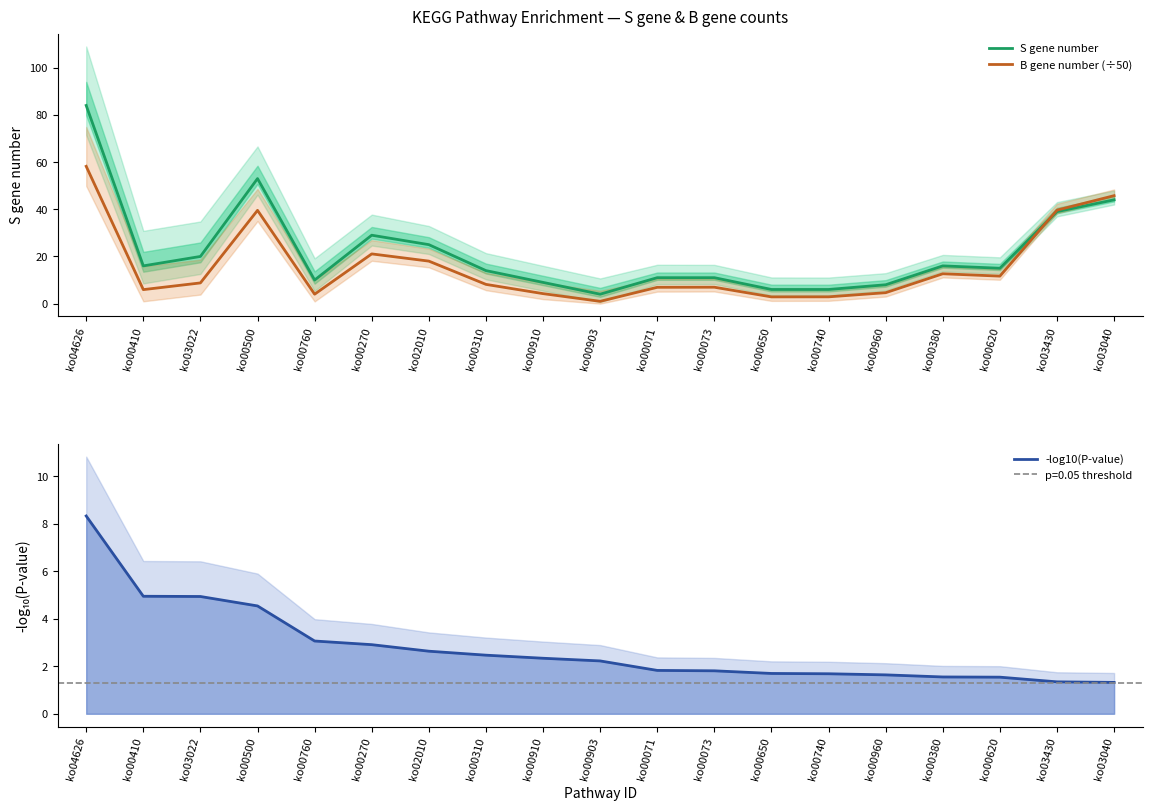

What is the sum of the B gene number (÷50) values at ko00380 and ko03022?

21.4